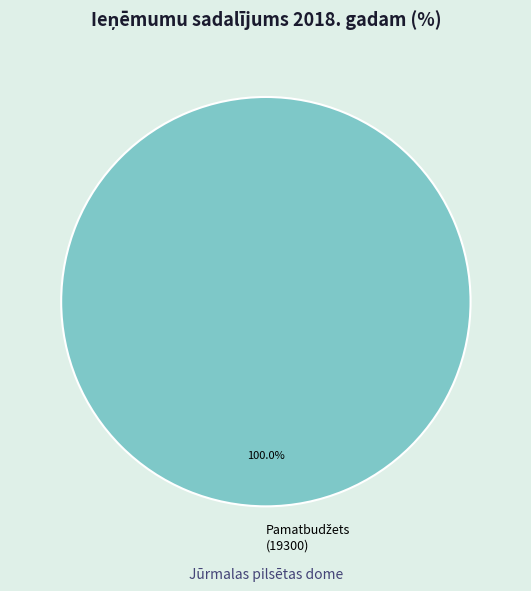

Is there a majority slice in this chart?

Yes